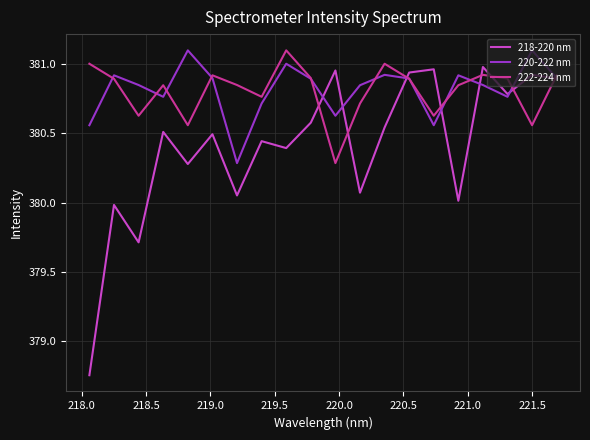

What is the difference between the second highest and second lowest values in the 222-224 nm series?

0.4